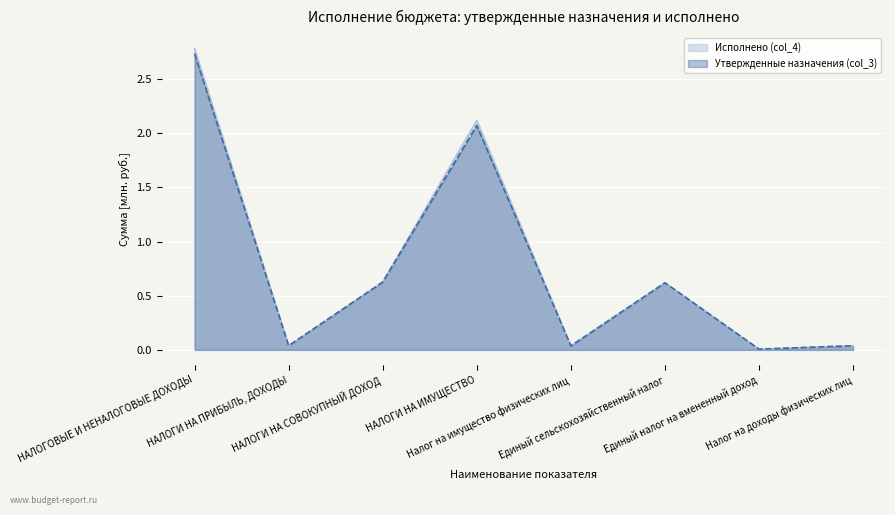

Is it true that Утвержденные назначения (col_3) equals 0.0 at Единый налог на вмененный доход?

True